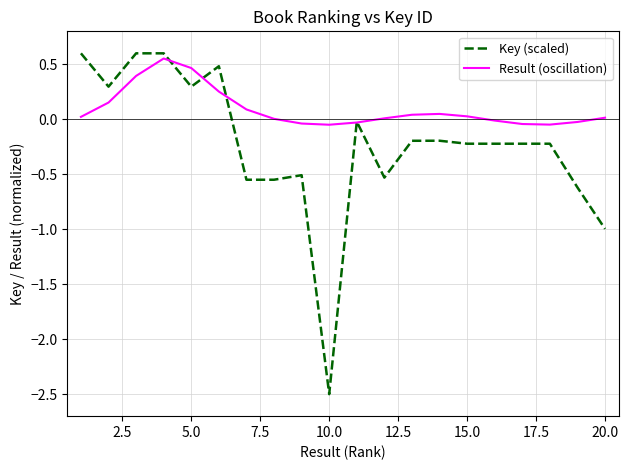

What is the average value of the Result (oscillation) series?

0.1